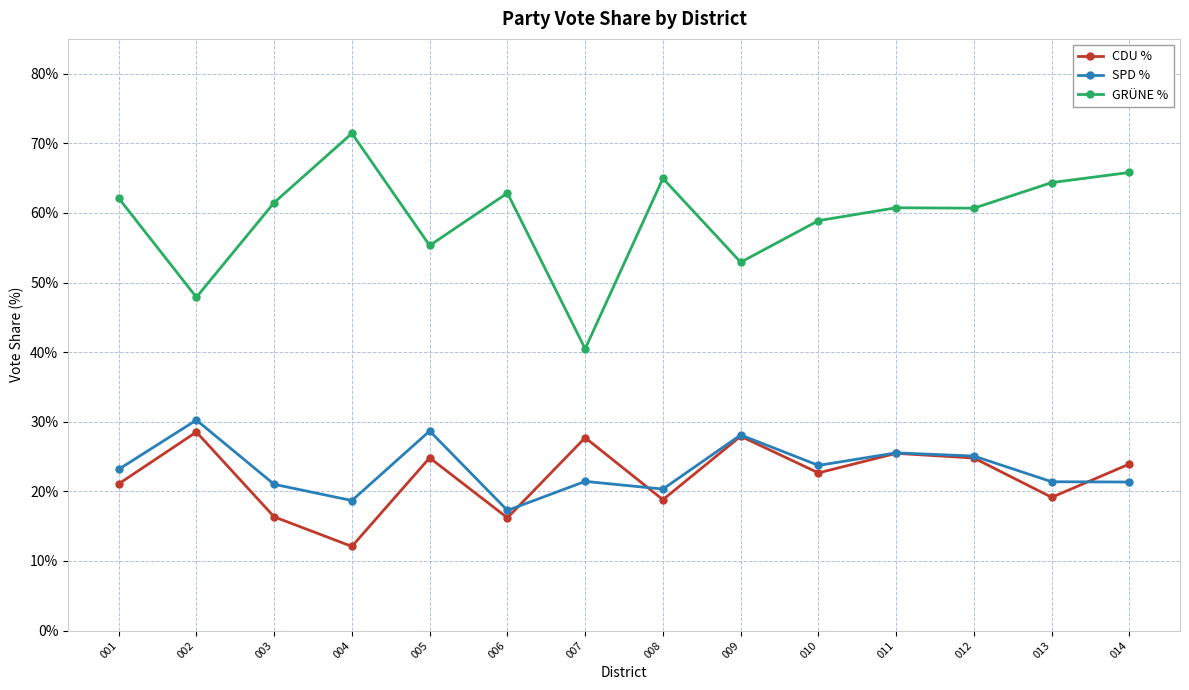

What is the smallest value displayed?

12.1